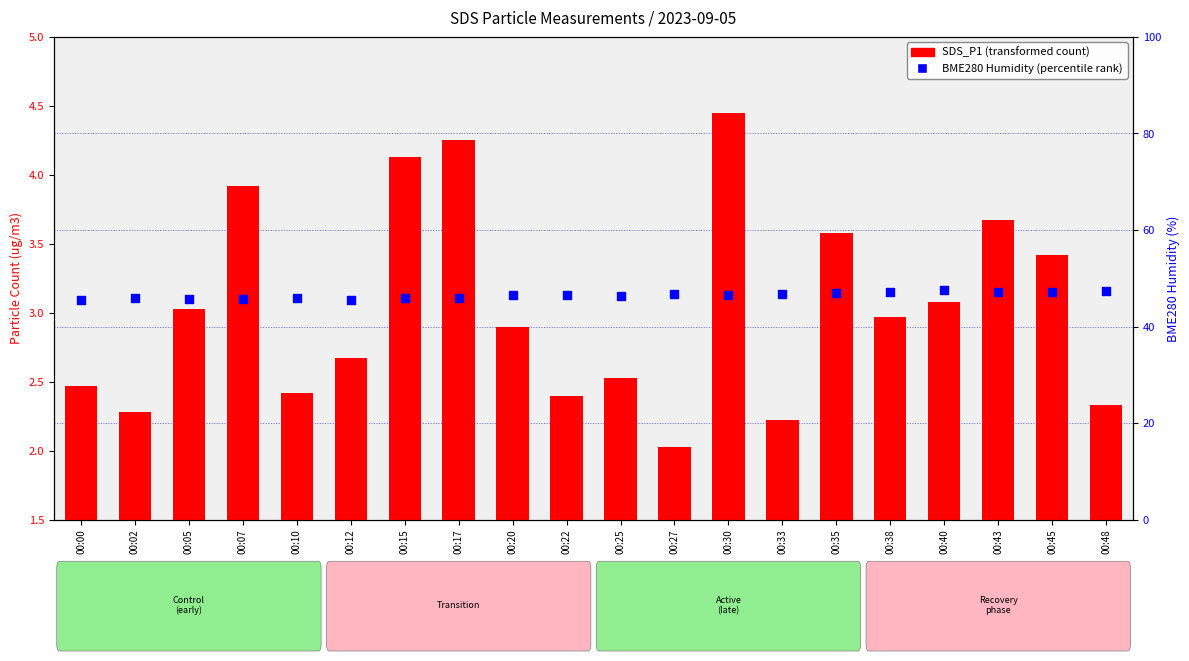

At which category is the sum across all series the highest?

00:30